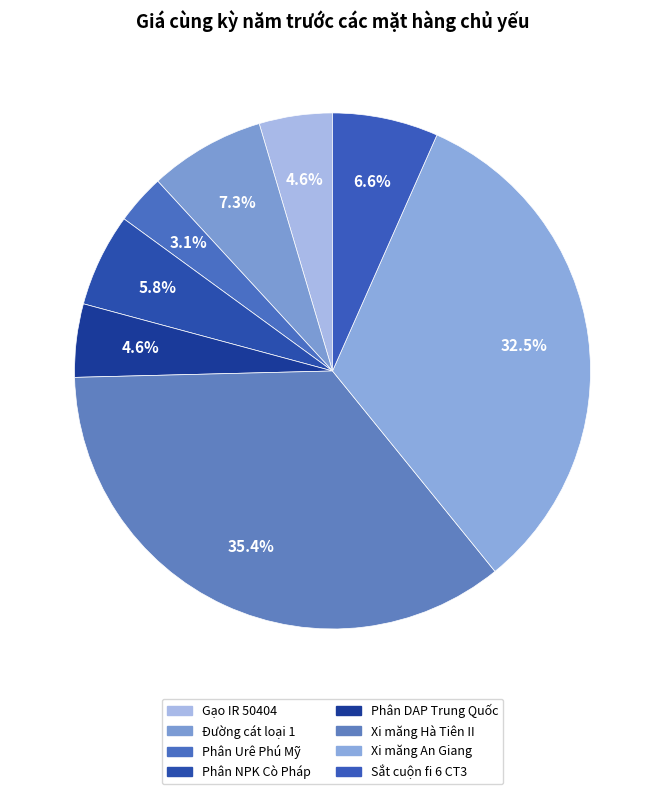

Which category has the biggest portion of the pie?

Xi măng Hà Tiên II